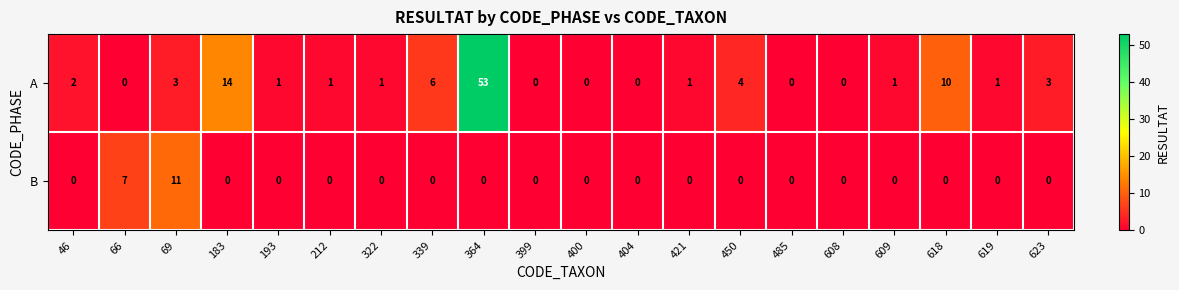

How many data points does each series have?

20